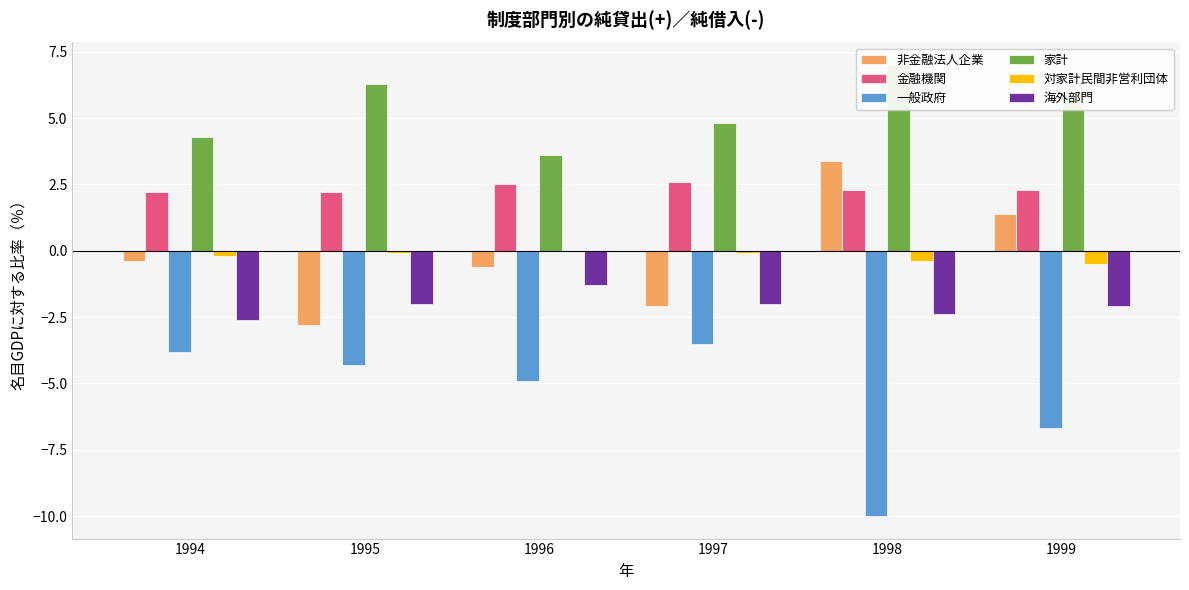

The value of 家計 at 1996 is 3.6. True or false?

True